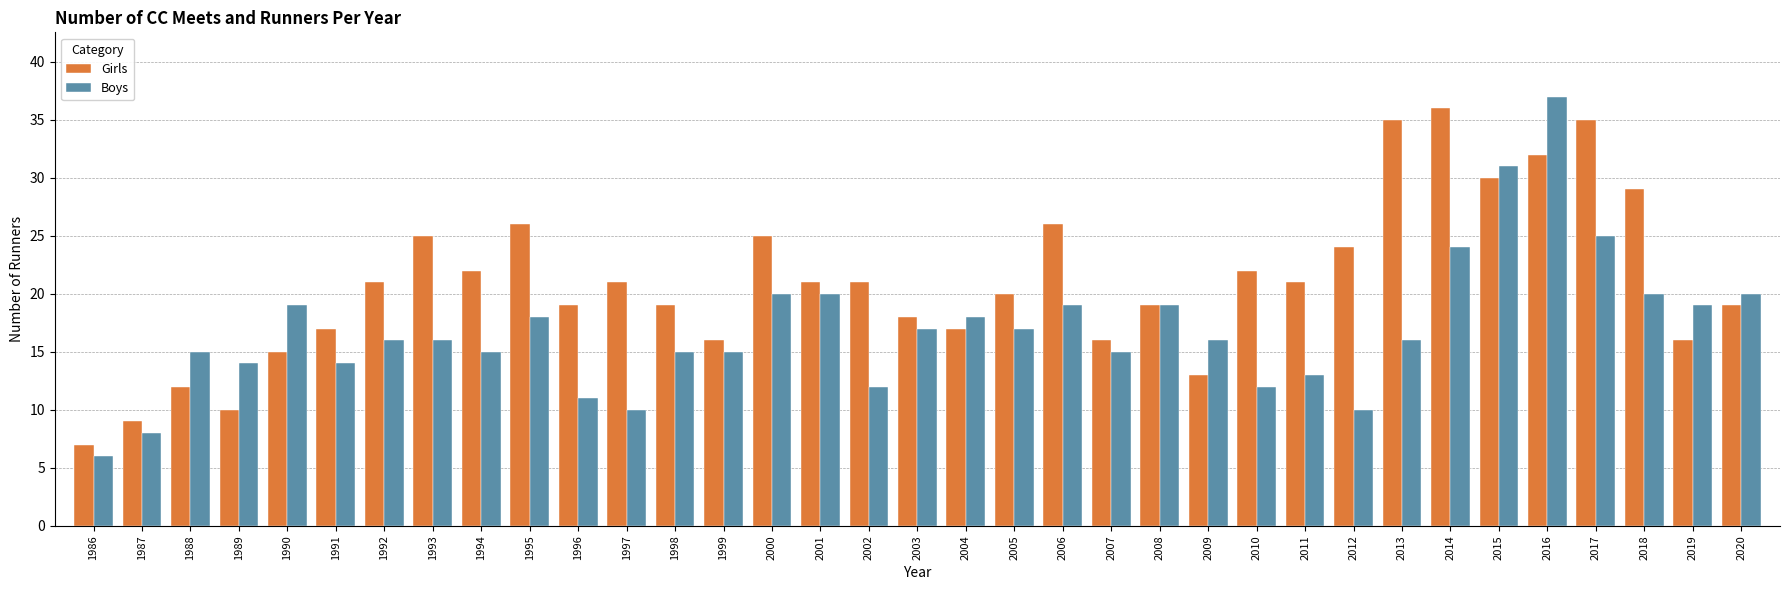

How many bars are there in each group?

2